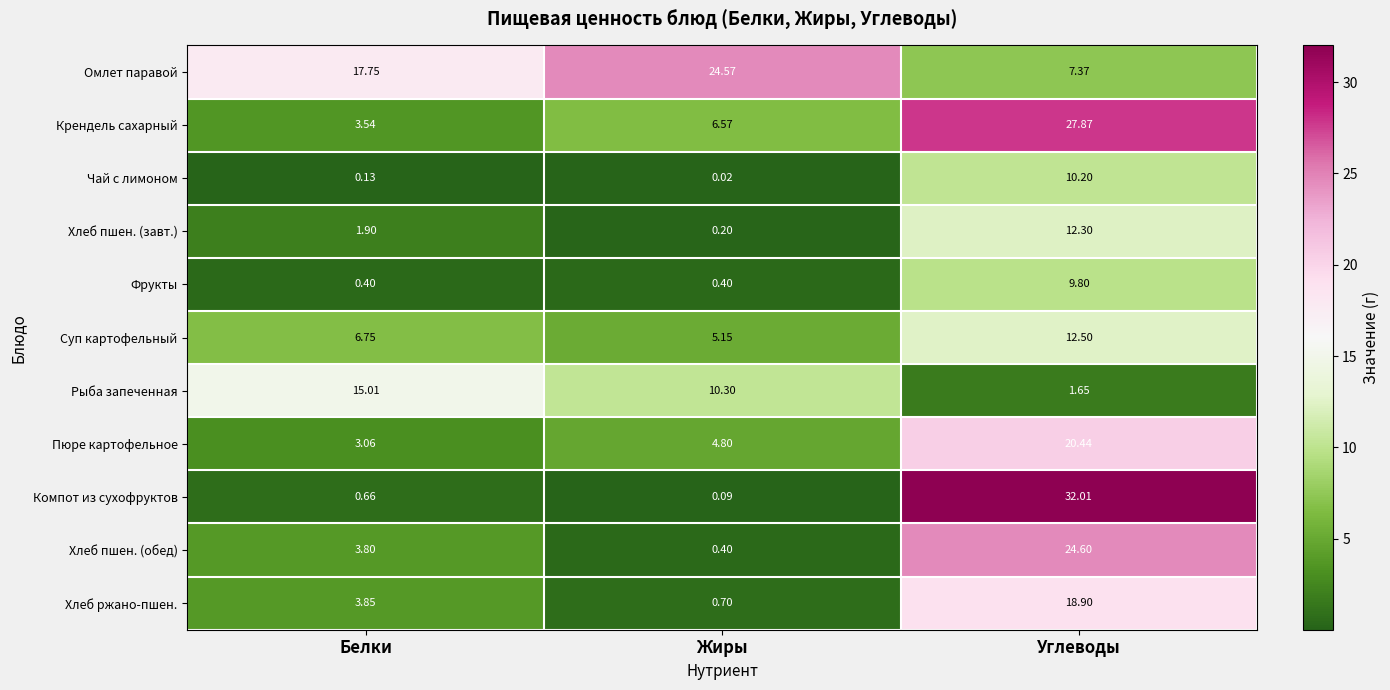

How many data points in Рыба запеченная are above 10?

2